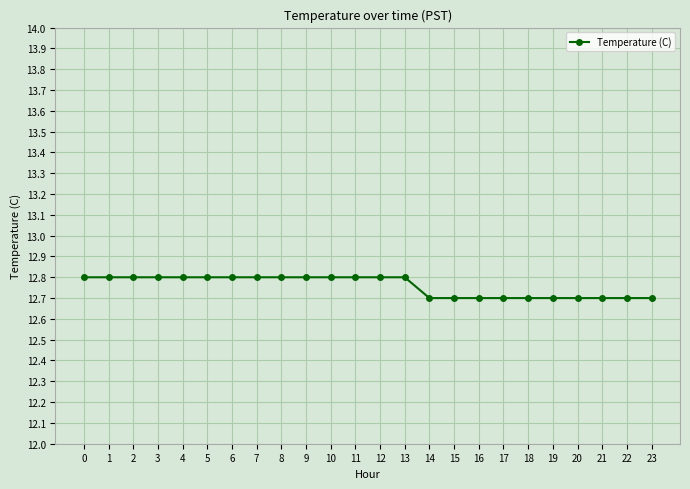

Read the value at 18.

12.7